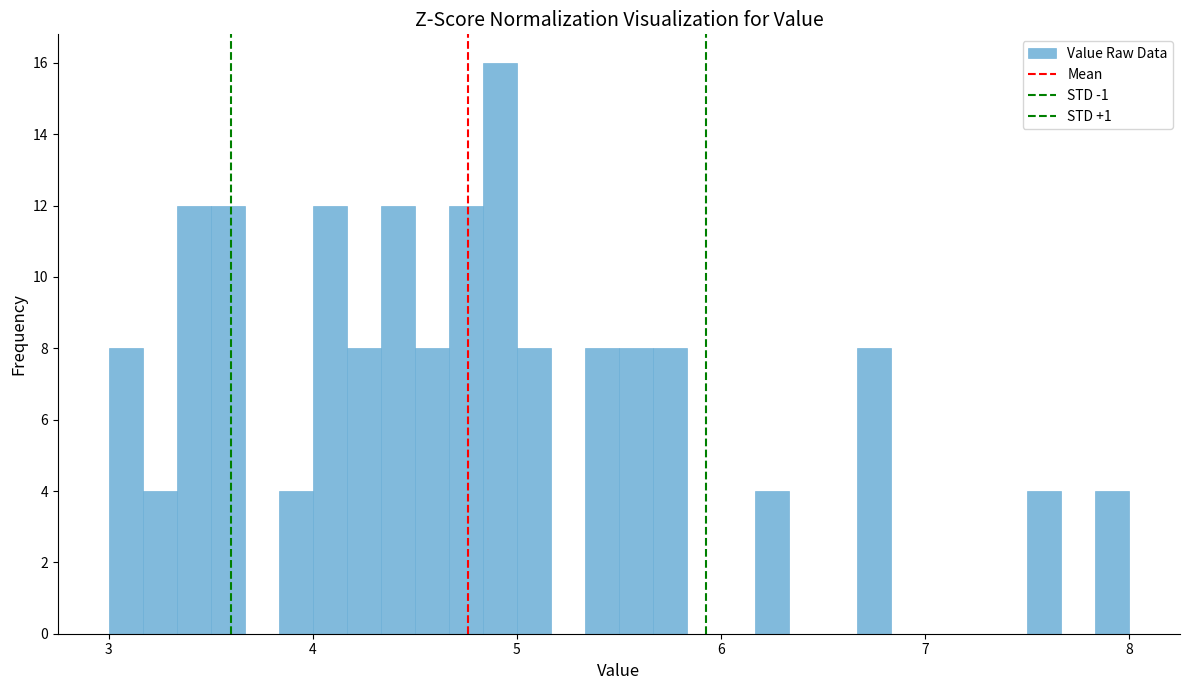

Around what value on the x-axis is the tallest bar? Give the approximate position of its centre, as read against the axis.

4.9